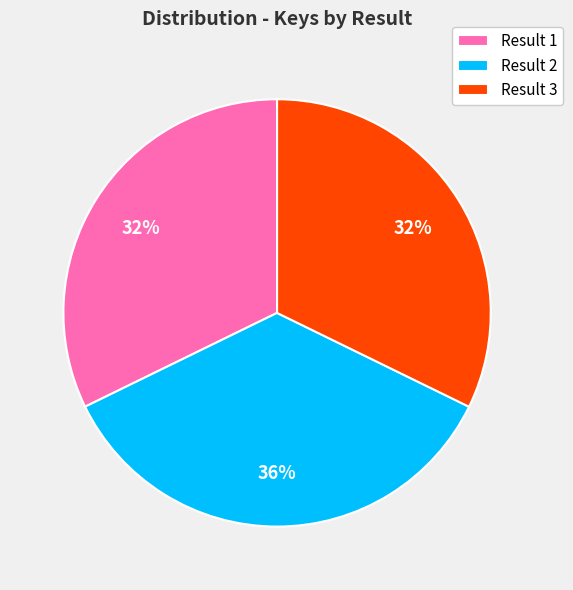

Between Result 1 and Result 2, which is larger?

Result 2